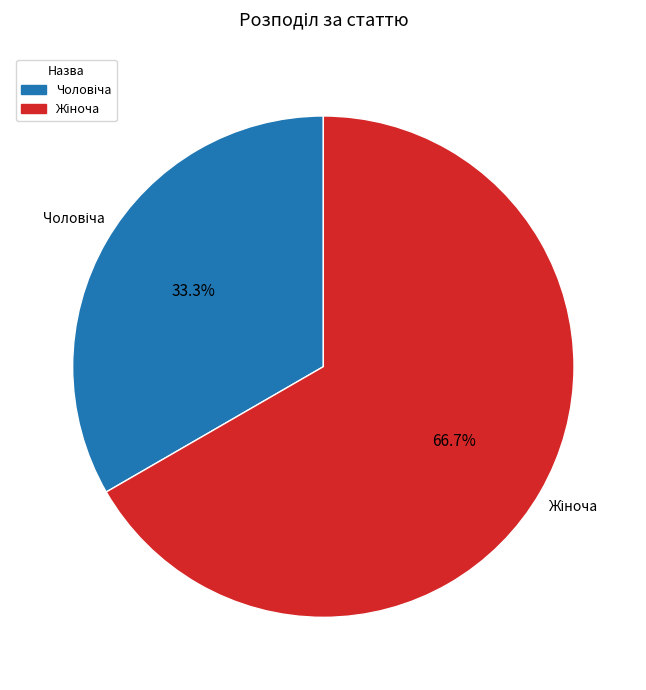

Is there a majority slice in this chart?

Yes